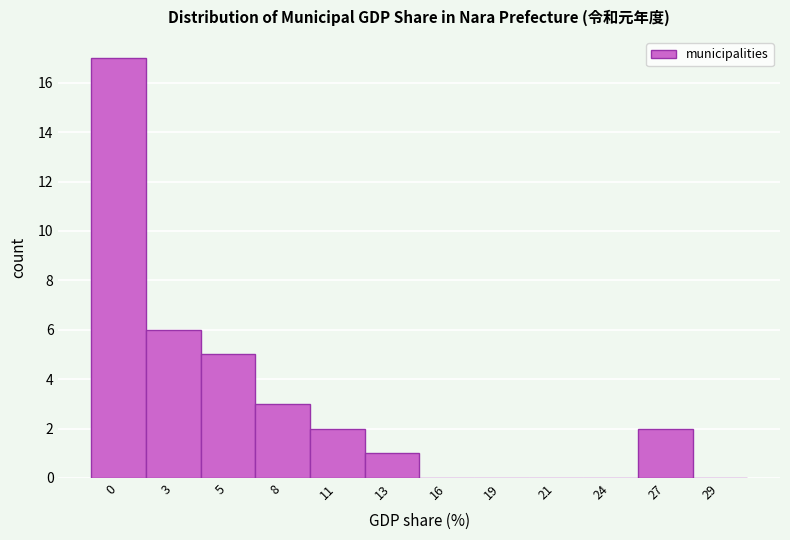

Reading right to left, list all the values displayed in this chart.

29=0	27=2	24=0	21=0	19=0	16=0	13=1	11=2	8=3	5=5	3=6	0=17